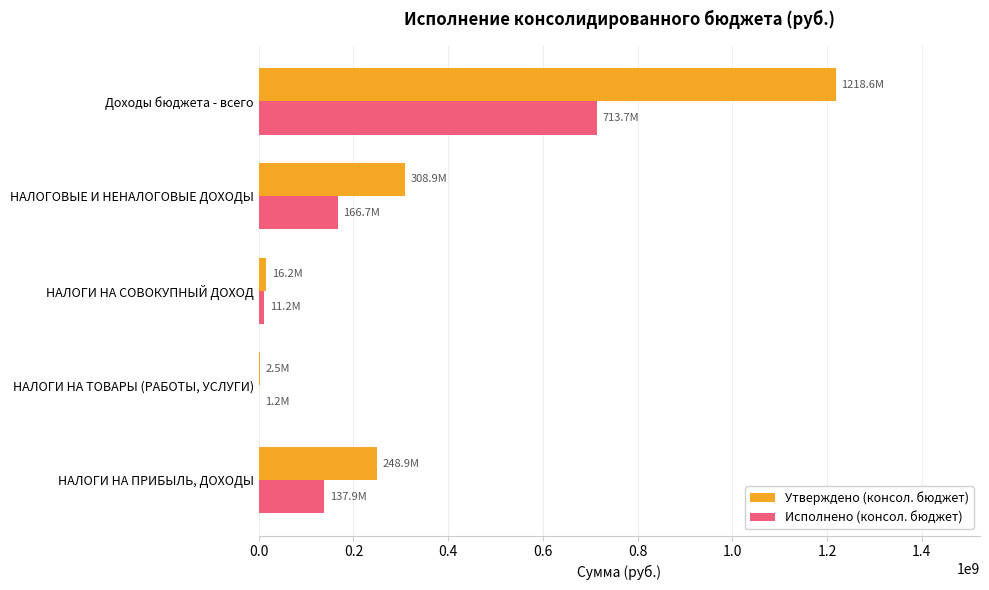

Which series has the largest total across all categories?

Утверждено (консол. бюджет)